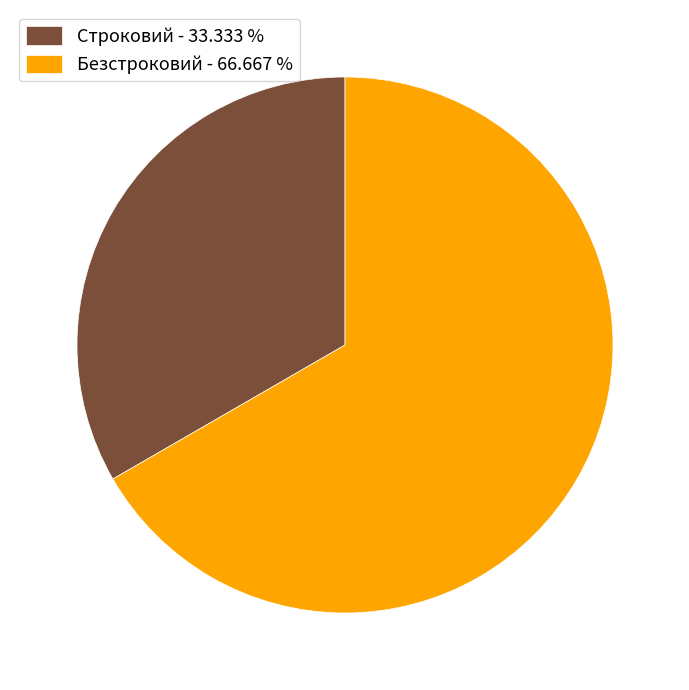

Count the number of slices in the pie.

2